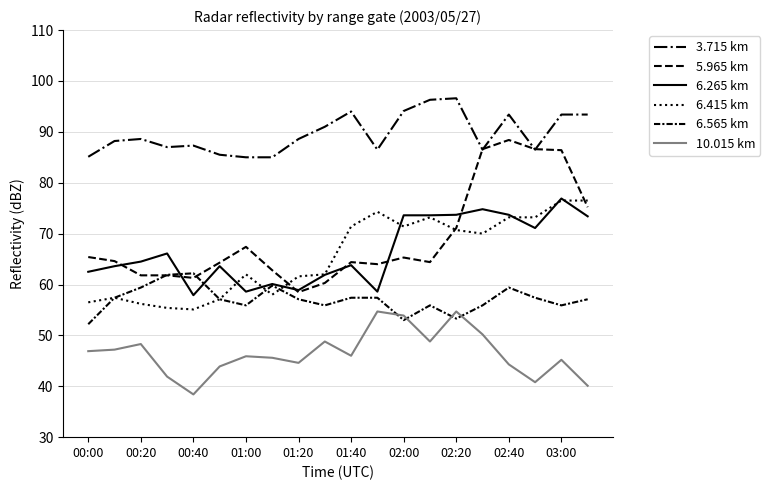

How many lines are shown in the chart?

6